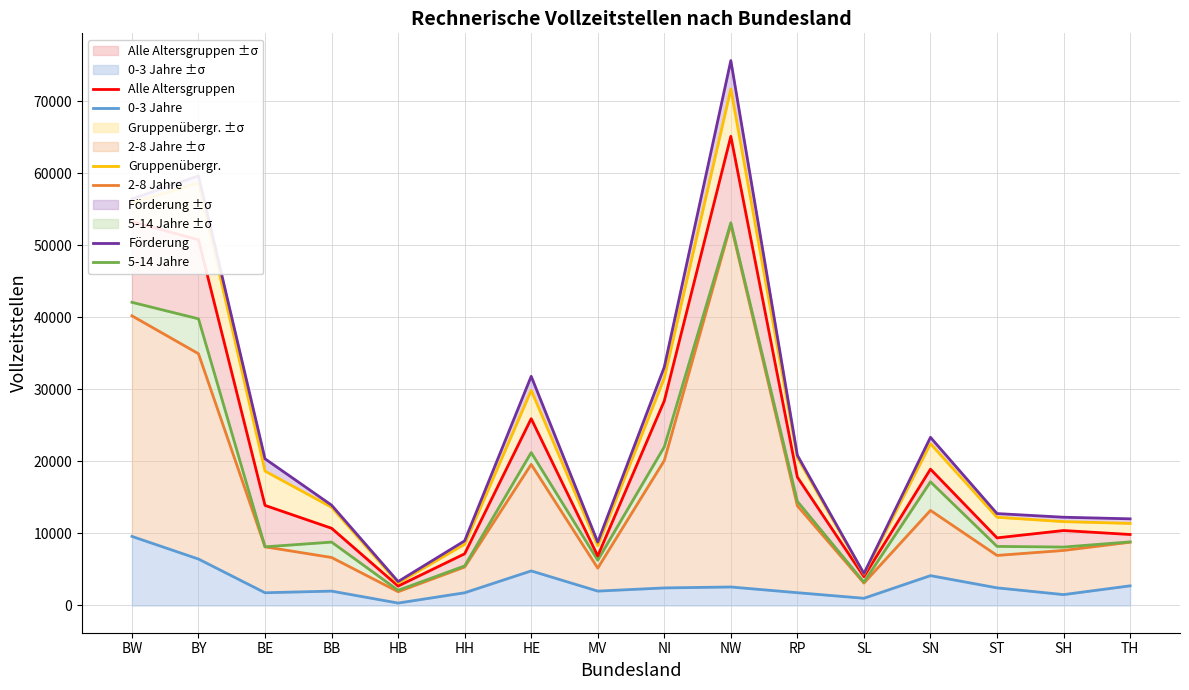

True or false: Alle Altersgruppen has more than 0 interior local peaks.

True